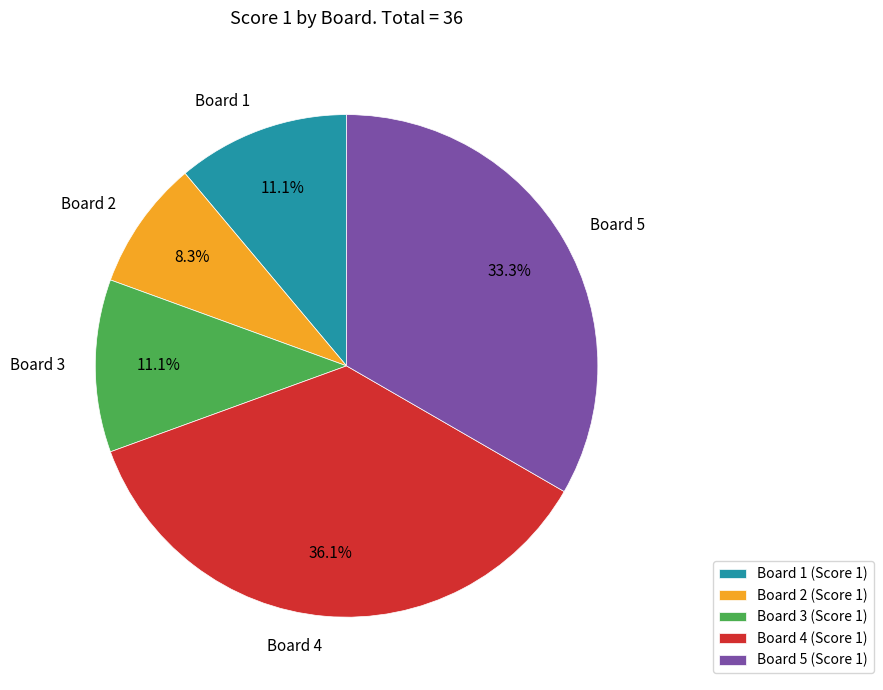

Which category has the smallest portion of the pie?

Board 2